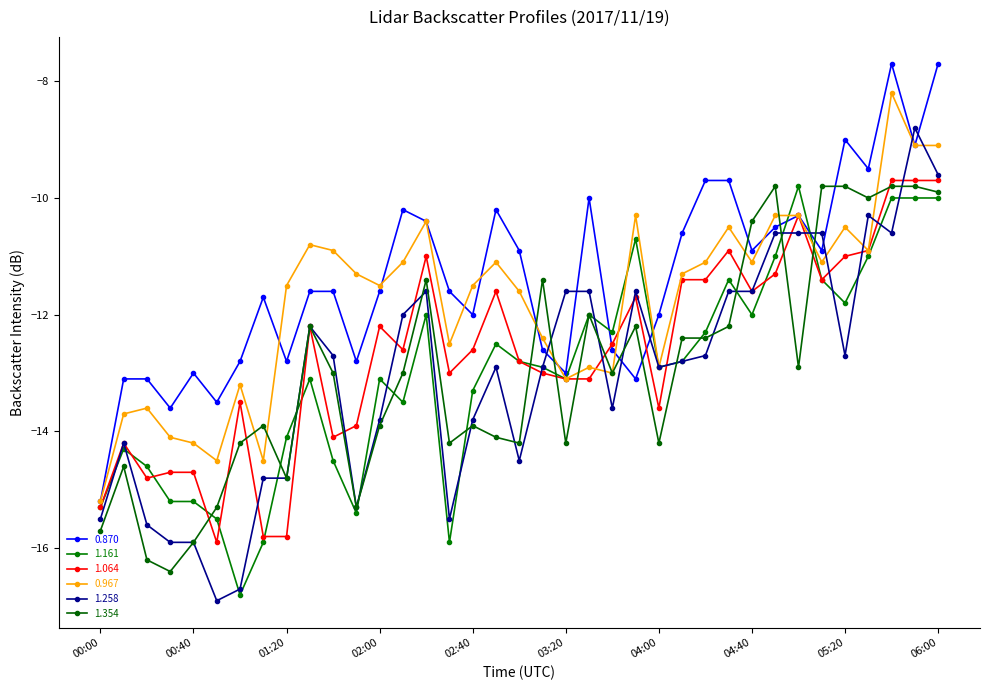

Which category has the highest value in the 0.967 series?

05:40